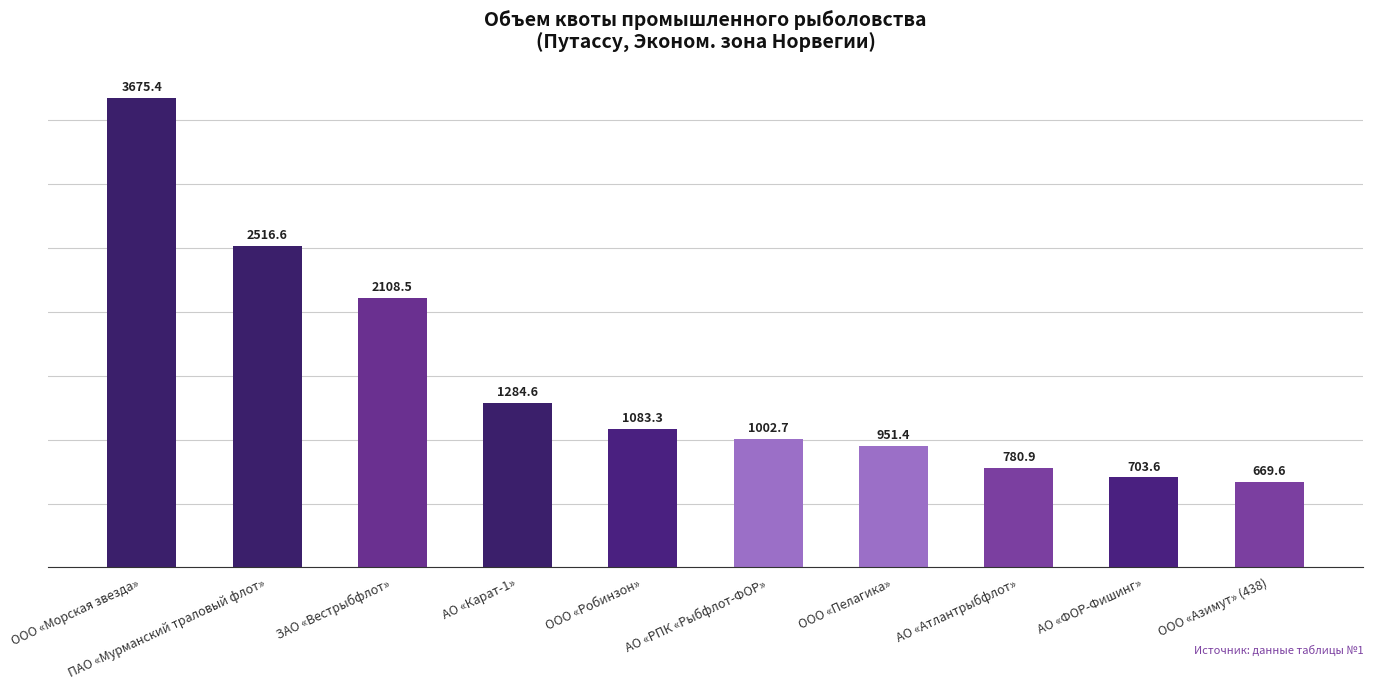

Is it true that the value at ООО «Робинзон» is 1515.9?

False